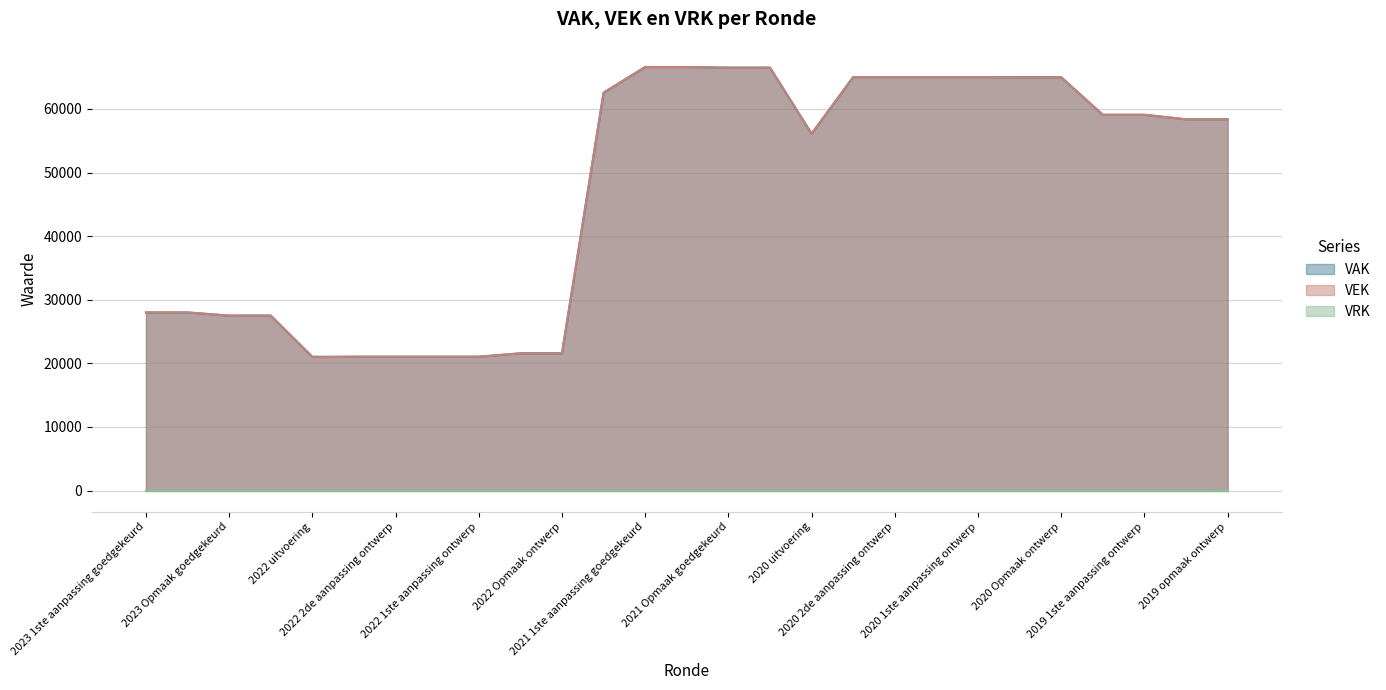

At which label is VEK closest to 43772?

2020 uitvoering